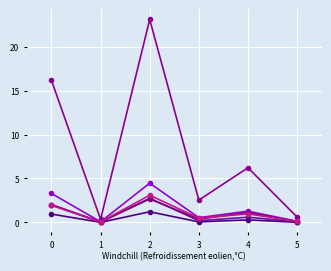

At which category is the sum across all series the highest?

2